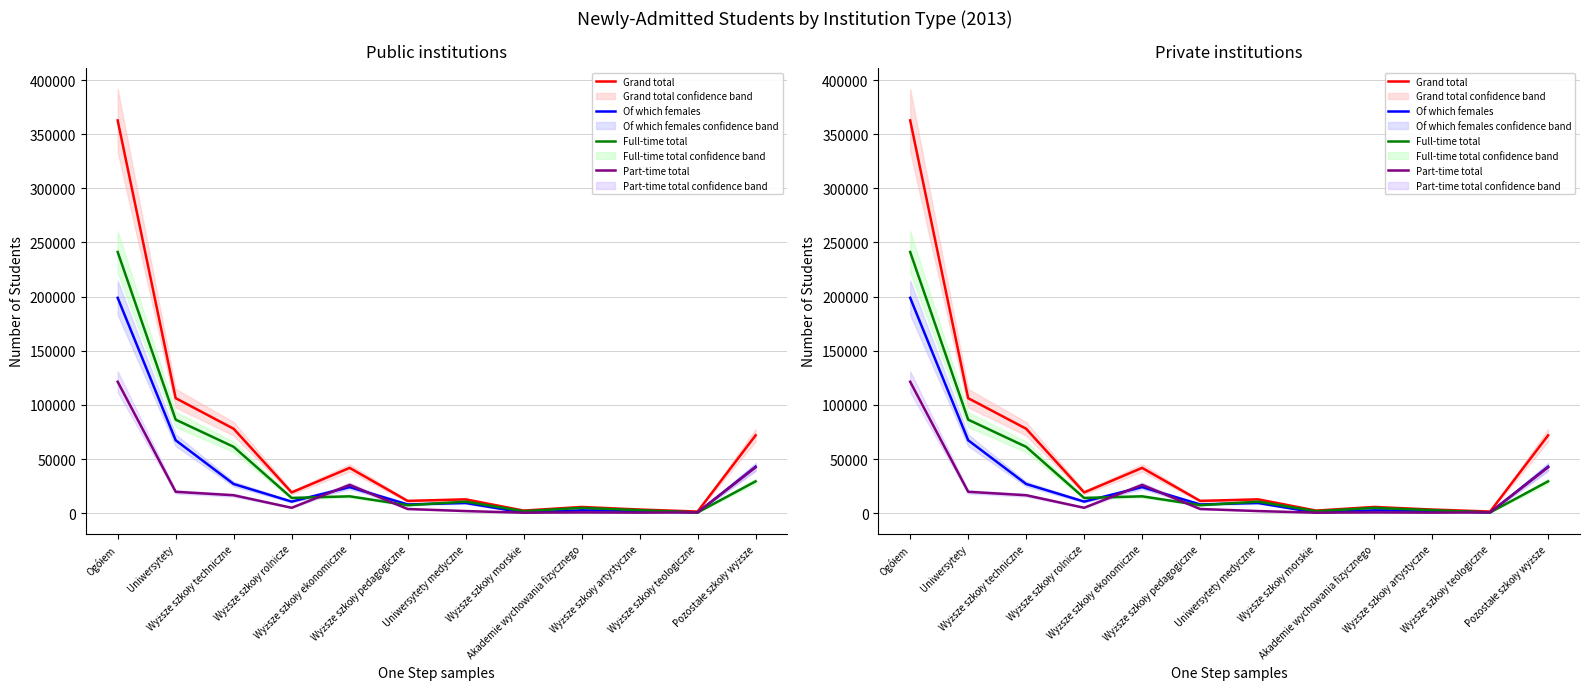

What are all the series names shown in the legend?

Grand total, Of which females, Full-time total, Part-time total